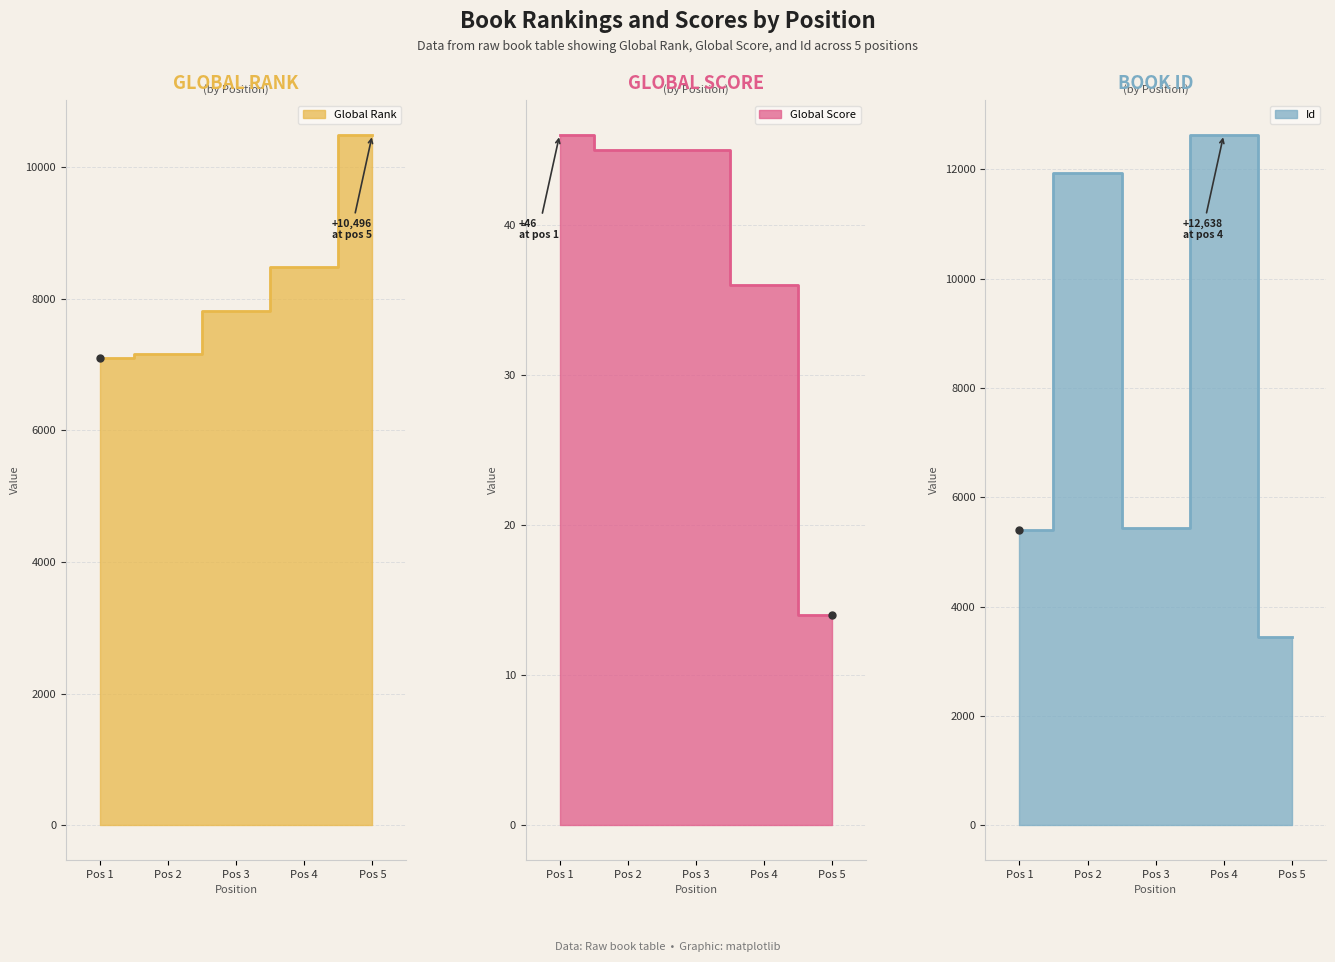

Where does the Global Rank series first go above 7815?

Pos 4